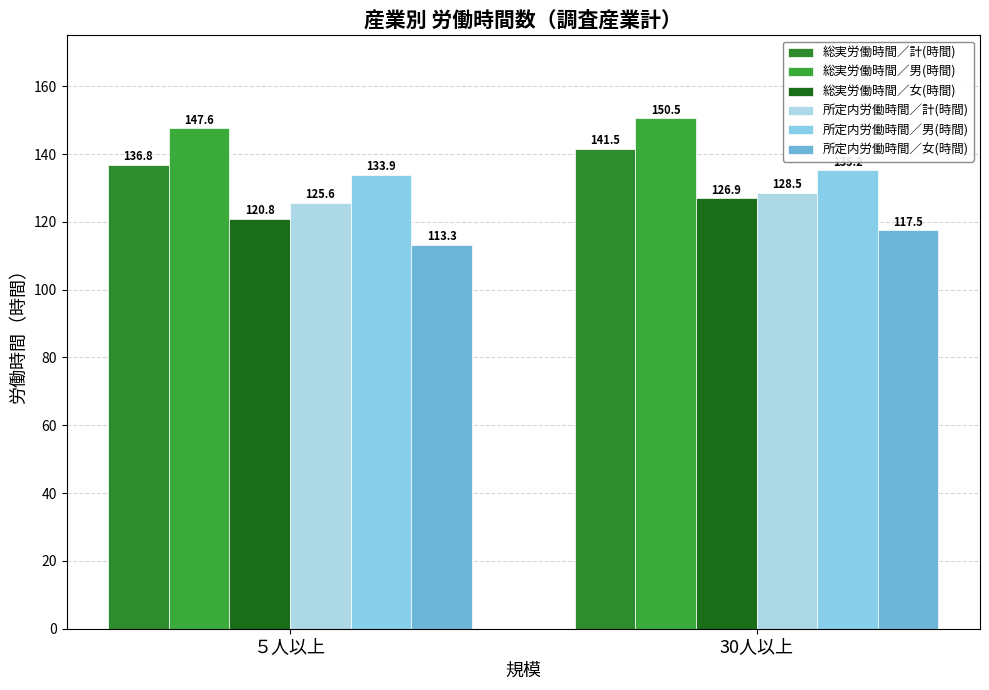

What is the difference between the maximum and minimum values in the 所定内労働時間／男(時間) series?

1.3